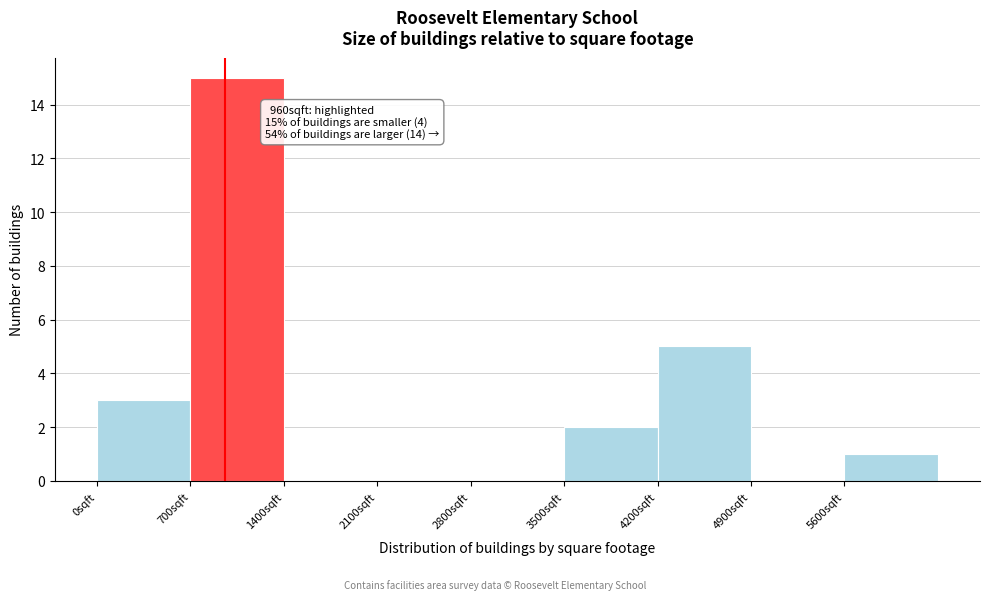

Which range on the x-axis has the tallest bar?

700 to 1400